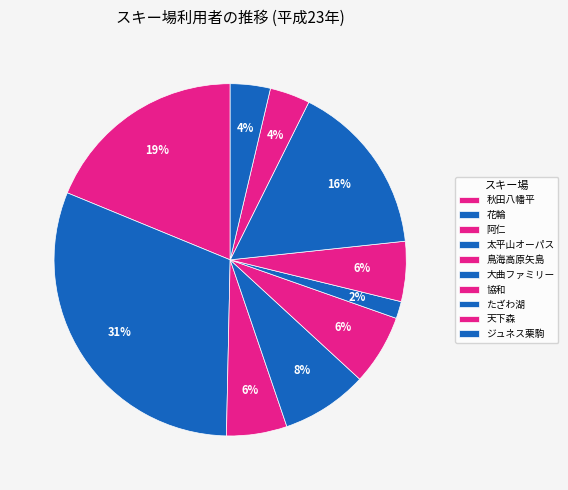

Count the number of slices in the pie.

10